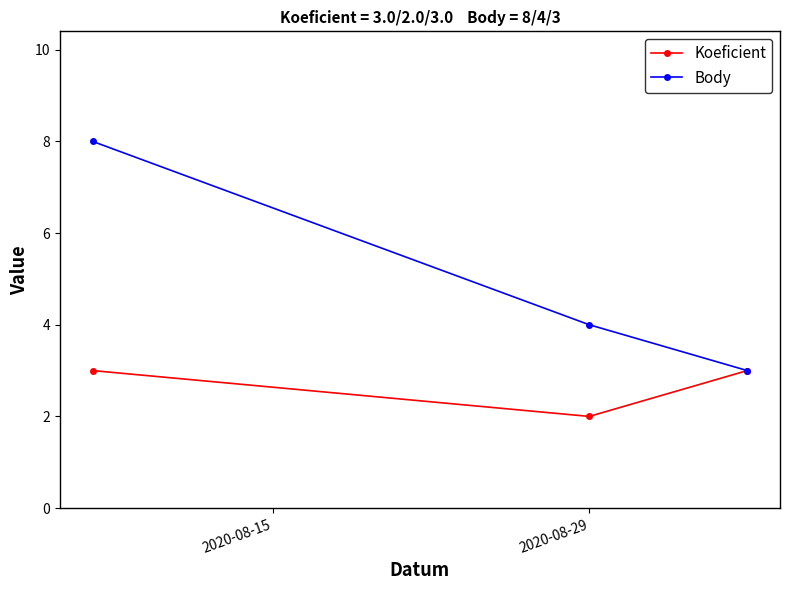

Reading left to right, list all the values displayed in this chart.

Koeficient: 3	2	3
Body: 8	4	3